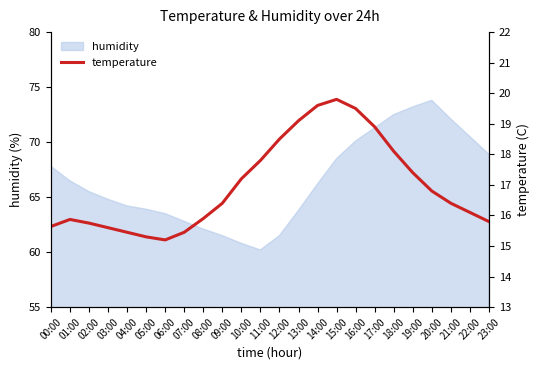

Where does the data first go above 16?

09:00